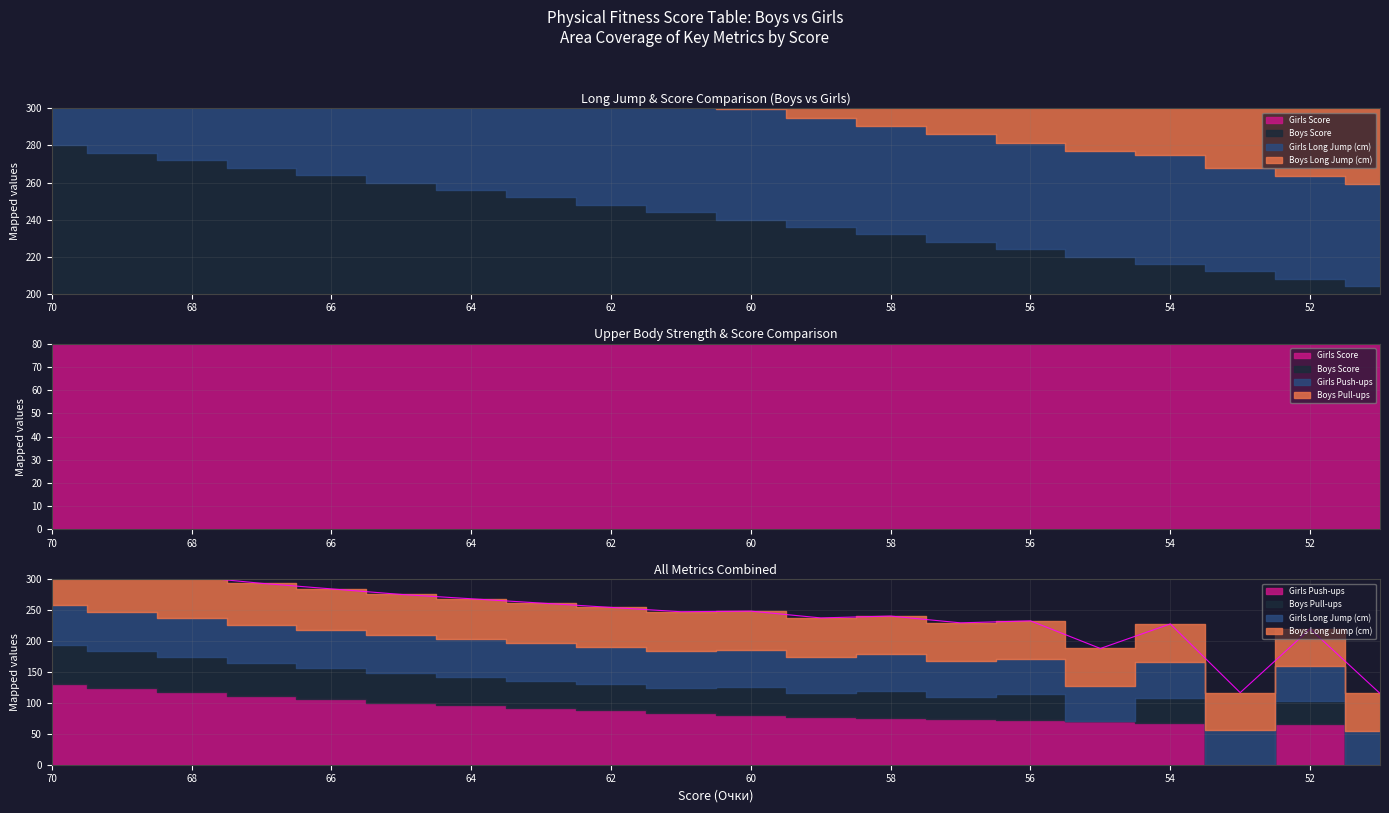

Which series has the largest total across all categories?

Boys Long Jump (cm)